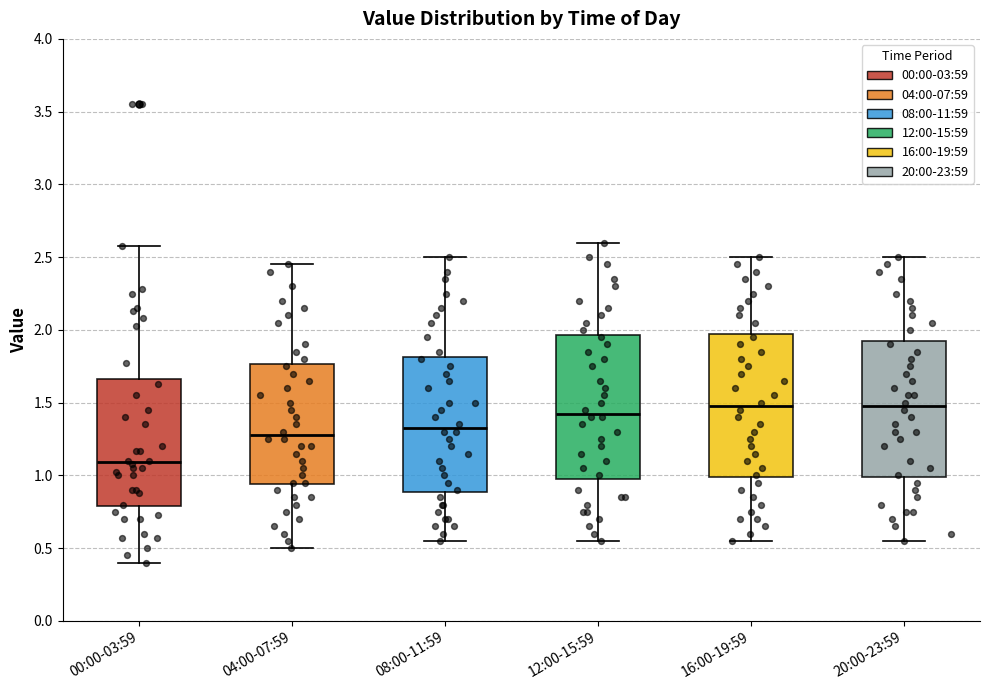

Reading left to right, transcribe this box plot: for each box, give where its median line is, the range the box spans, and where its two whiskers end, as read against the y-axis. The values are not printed on the chart, so give them approximately, as read against the axis.

00:00-03:59: median 1.10, box 0.80 to 1.65, whiskers 0.40 to 2.60
04:00-07:59: median 1.30, box 0.95 to 1.75, whiskers 0.50 to 2.45
08:00-11:59: median 1.35, box 0.90 to 1.80, whiskers 0.55 to 2.50
12:00-15:59: median 1.45, box 1.00 to 1.95, whiskers 0.55 to 2.60
16:00-19:59: median 1.50, box 1.00 to 2.00, whiskers 0.55 to 2.50
20:00-23:59: median 1.50, box 1.00 to 1.95, whiskers 0.55 to 2.50